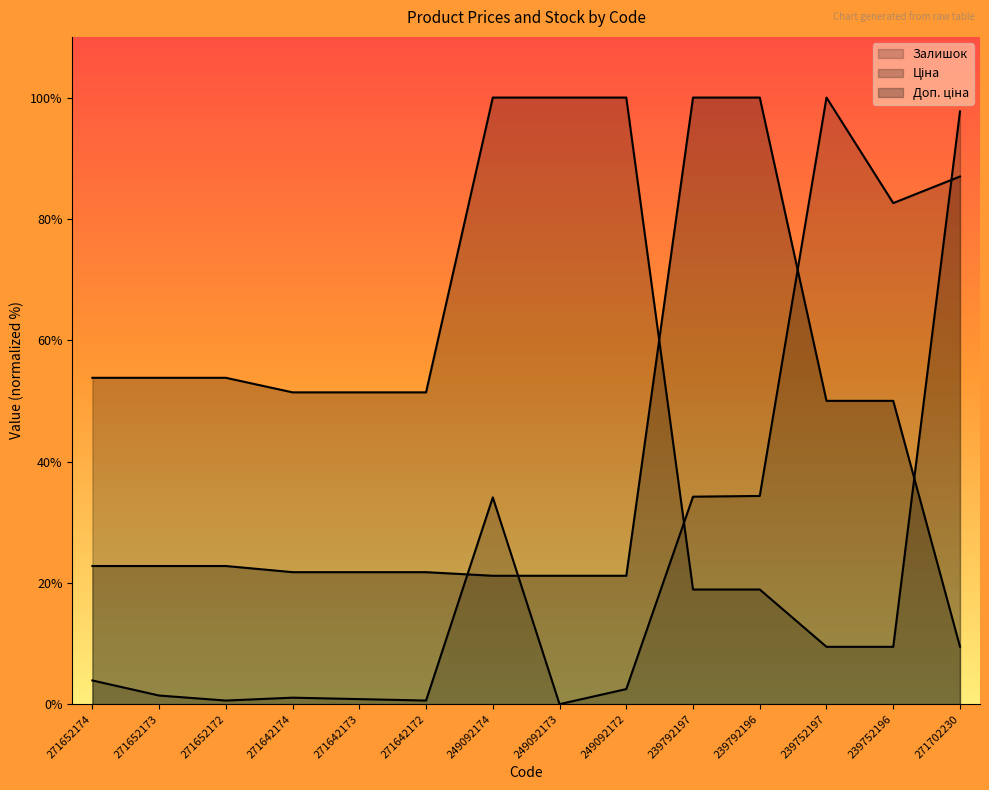

Is it true that Доп. ціна equals 13.6 at 249092174?

False